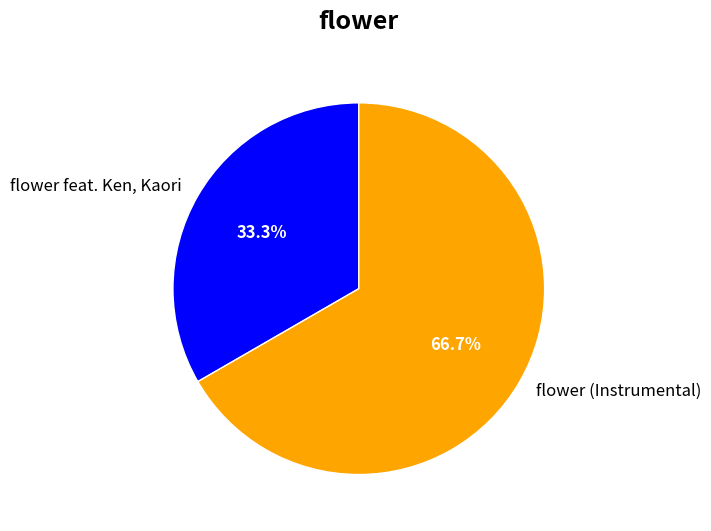

To the nearest percent, what is the combined percentage of flower feat. Ken, Kaori and flower (Instrumental)?

100%